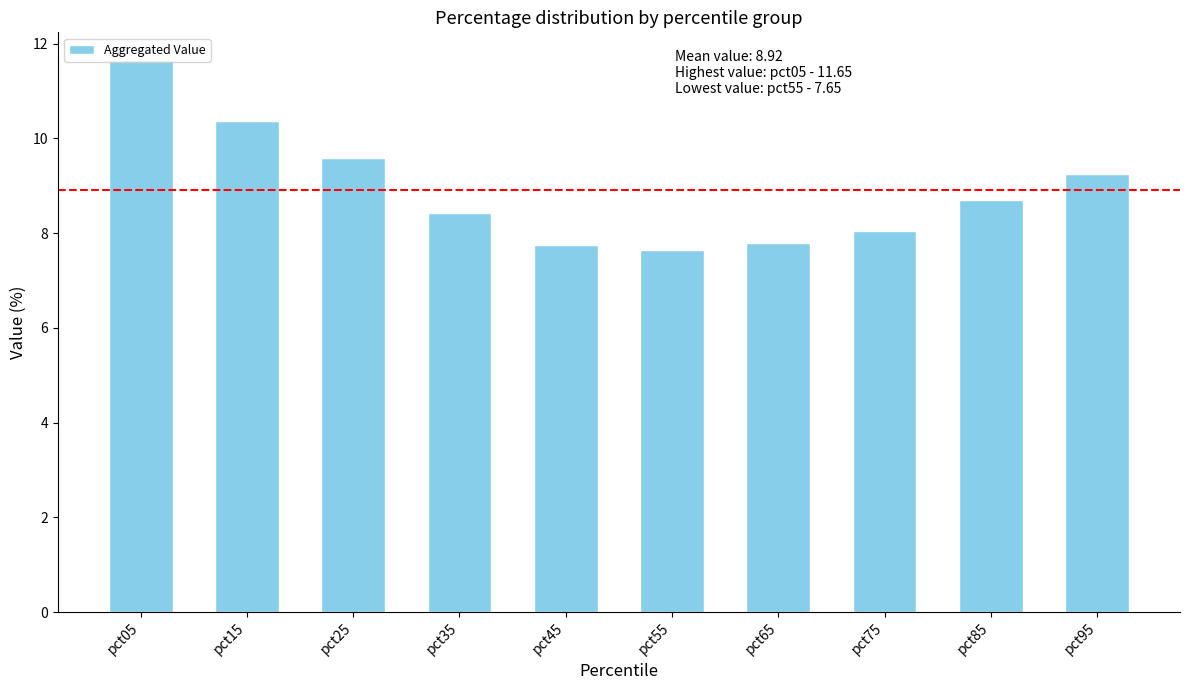

Which label corresponds to the largest value in the chart?

pct05